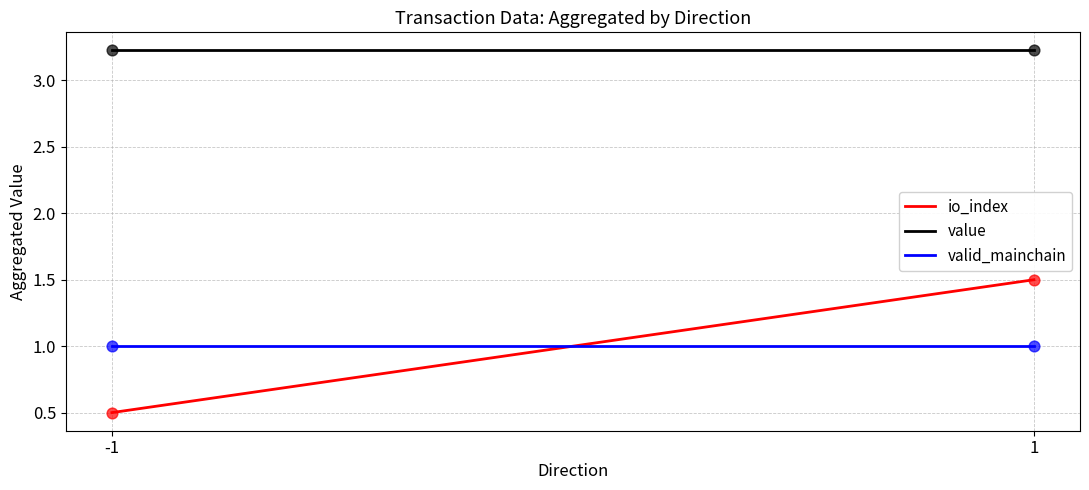

What is the total value across all series at 1?

5.7